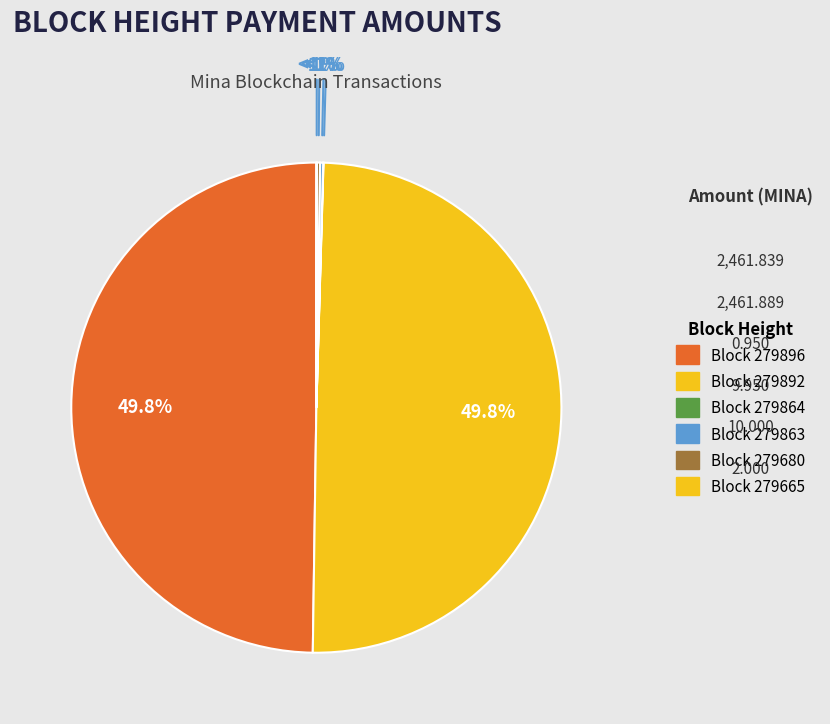

Rank the categories by value from lowest to highest.

279864, 279665, 279863, 279680, 279896, 279892